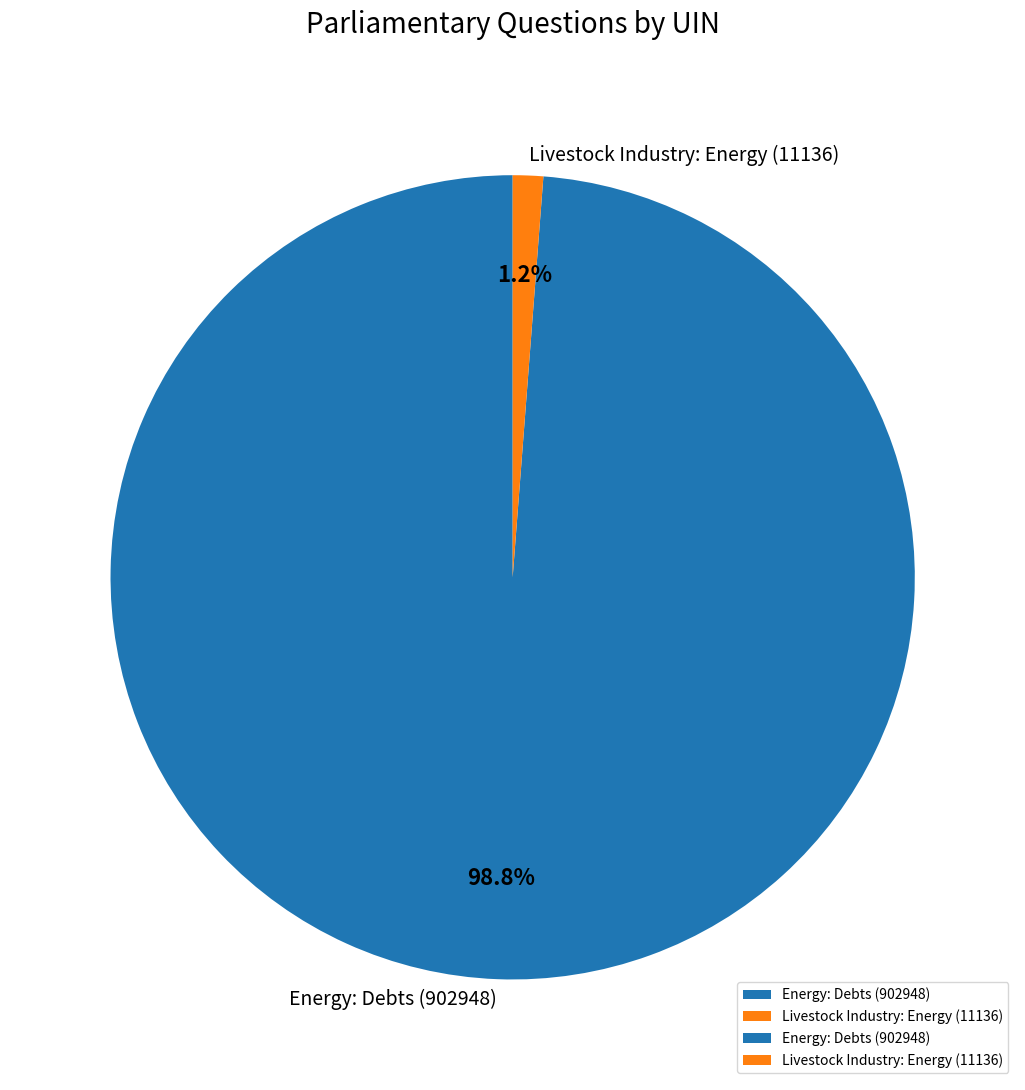

Between Livestock Industry: Energy (11136) and Energy: Debts (902948), which is larger?

Energy: Debts (902948)